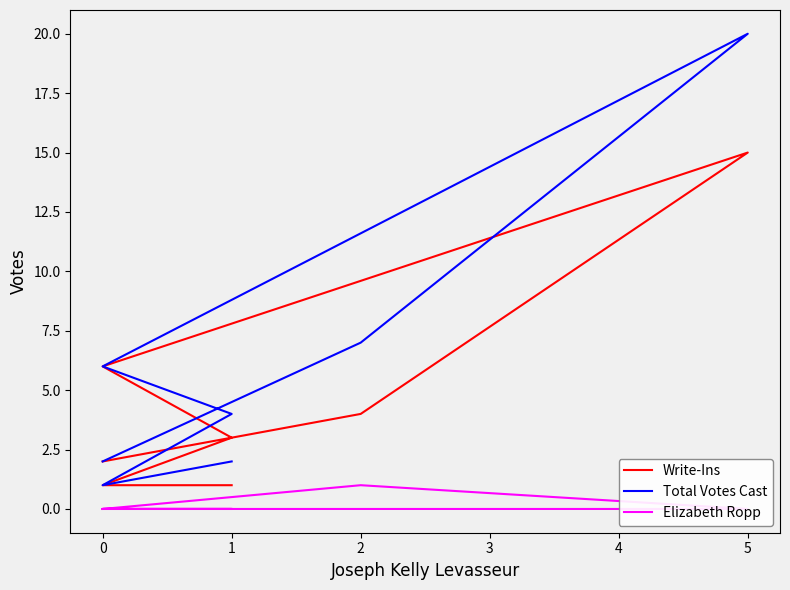

Is this an area chart (filled region under the line)?

No